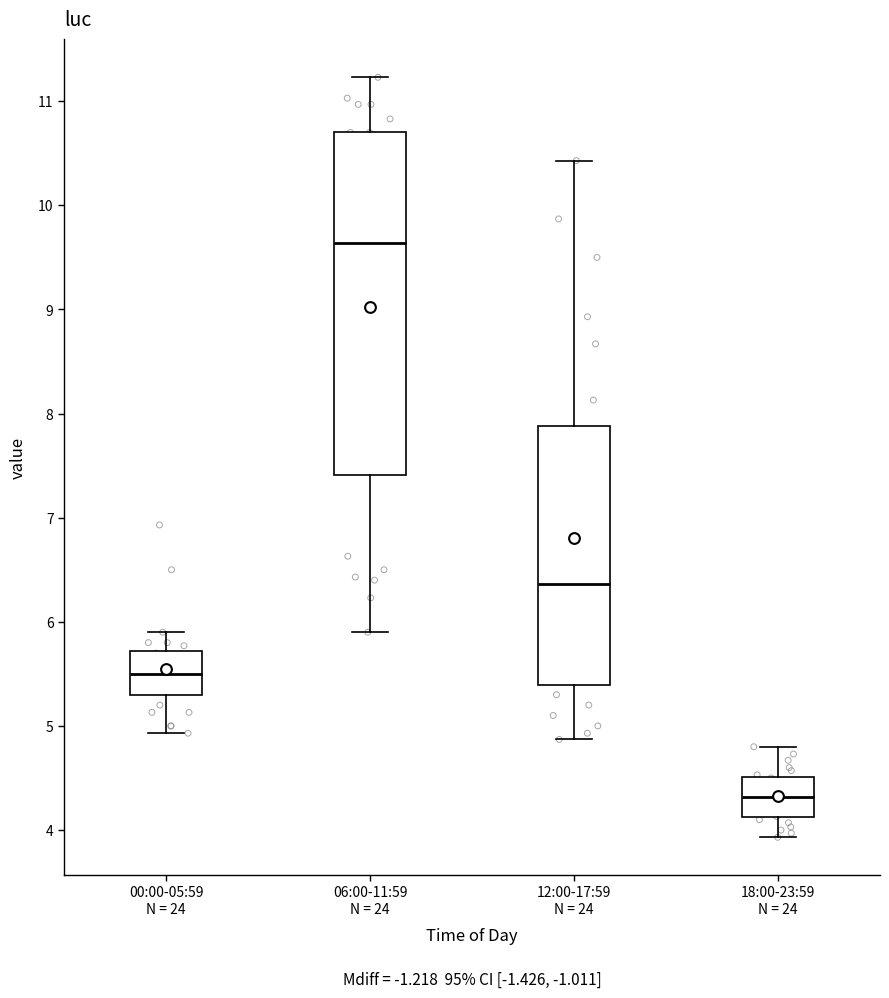

Which box is the tallest, from its lower edge to its upper edge?

06:00-11:59 N = 24